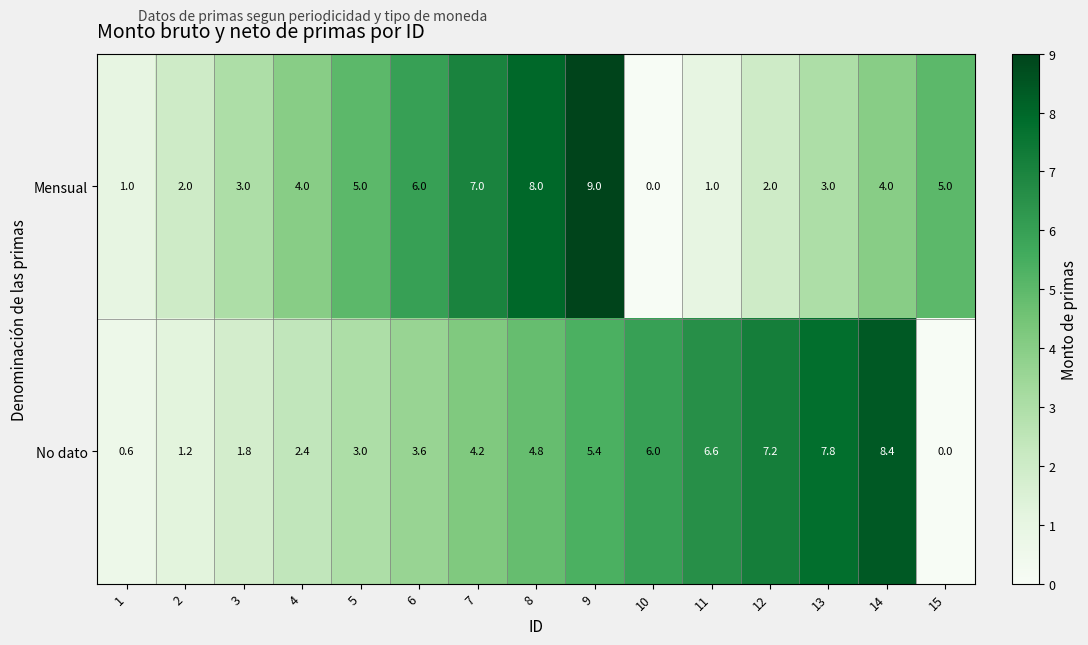

The value of Mensual at 6 is 1.3. True or false?

False